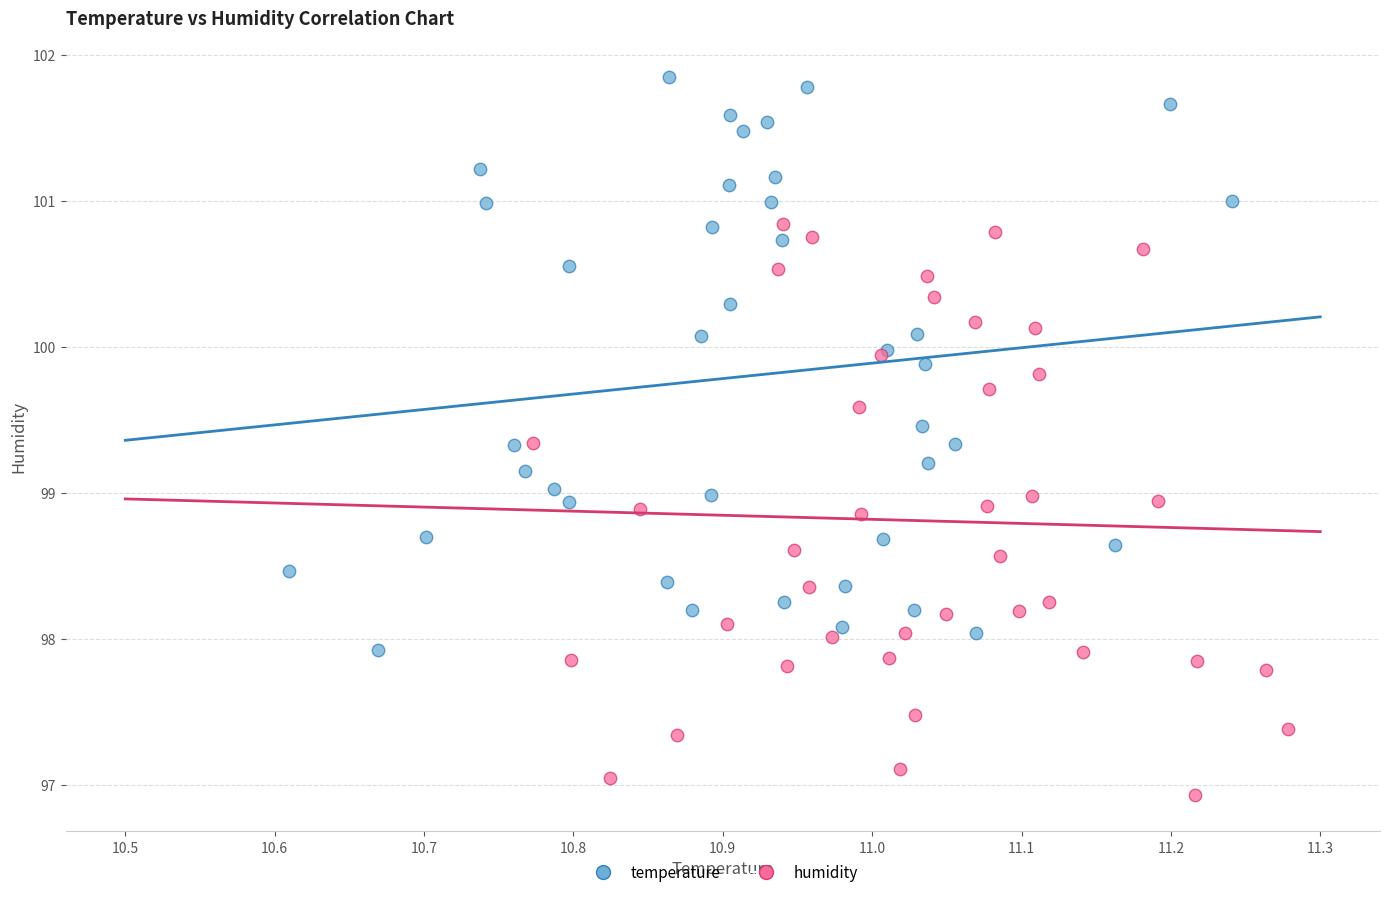

Which series contains the lowest Y value?

humidity